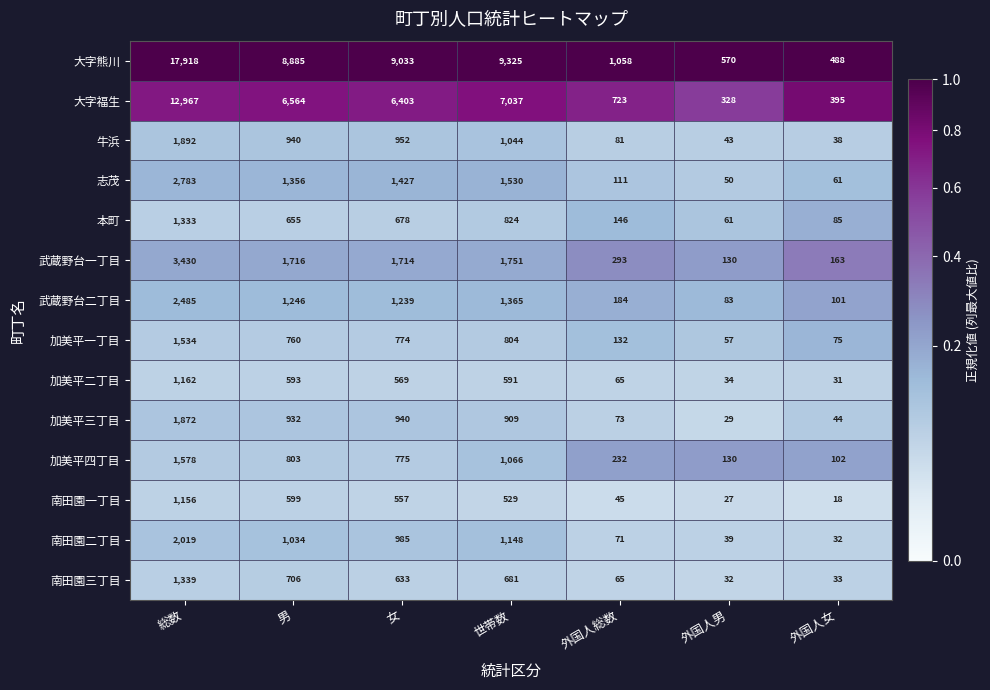

At which category is the sum across all series the highest?

総数